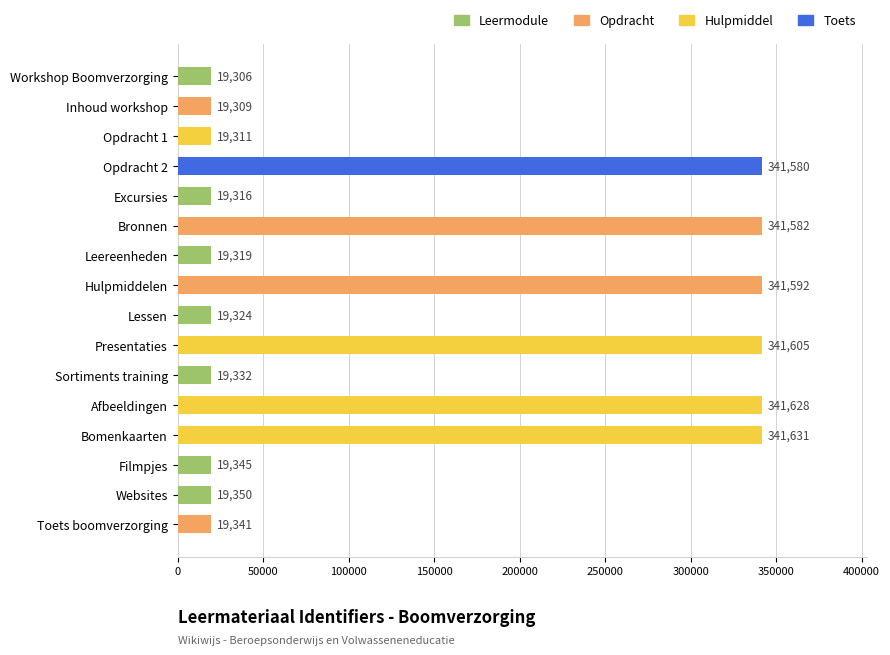

True or false: the data shows 19319 at Leereenheden.

True